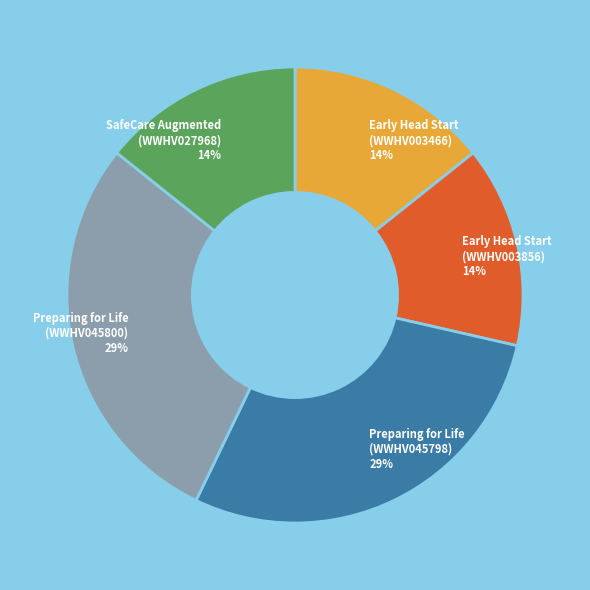

Count the number of slices in the pie.

5